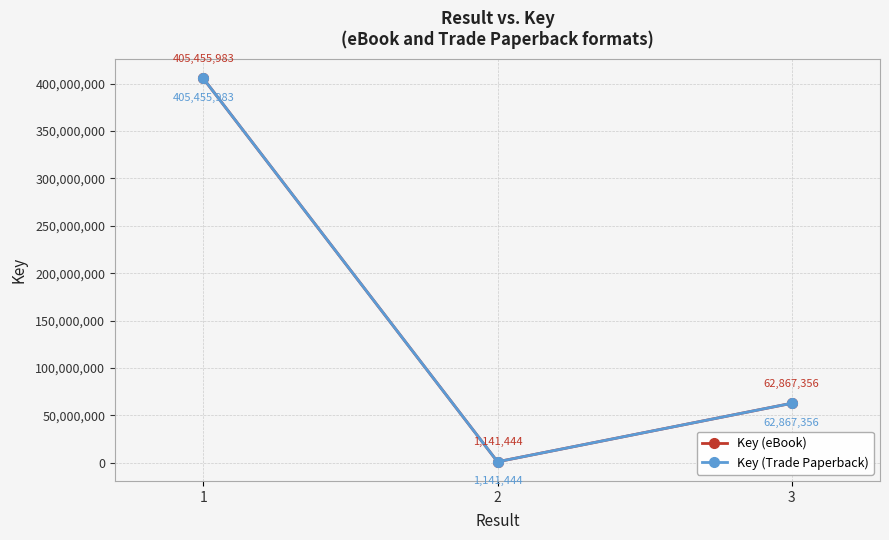

What is the lowest value of the Key (Trade Paperback) series?

1141444